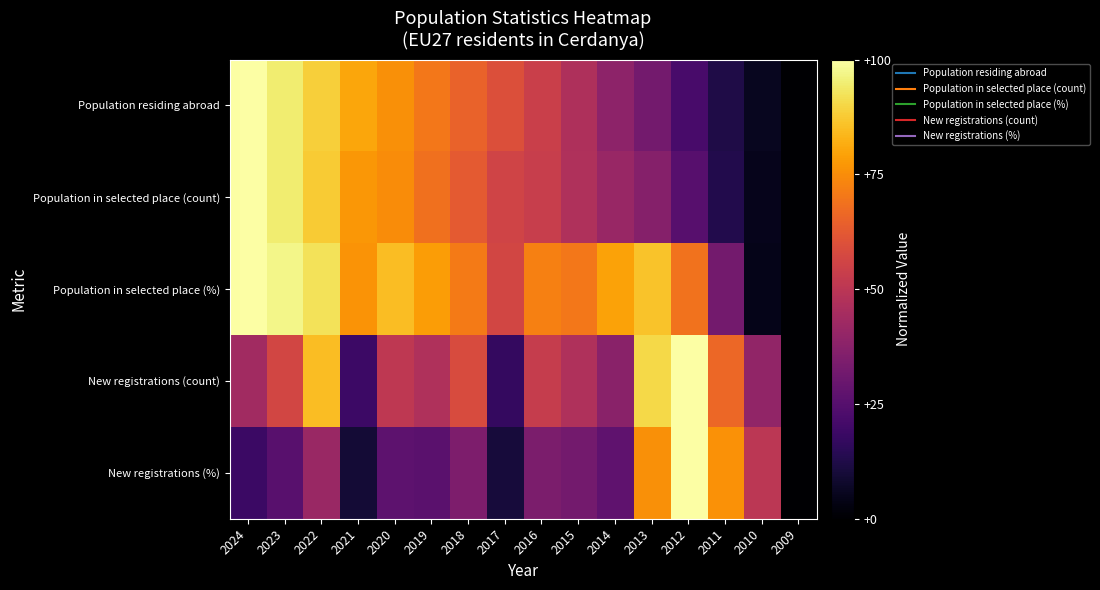

How many data points does each series have?

16